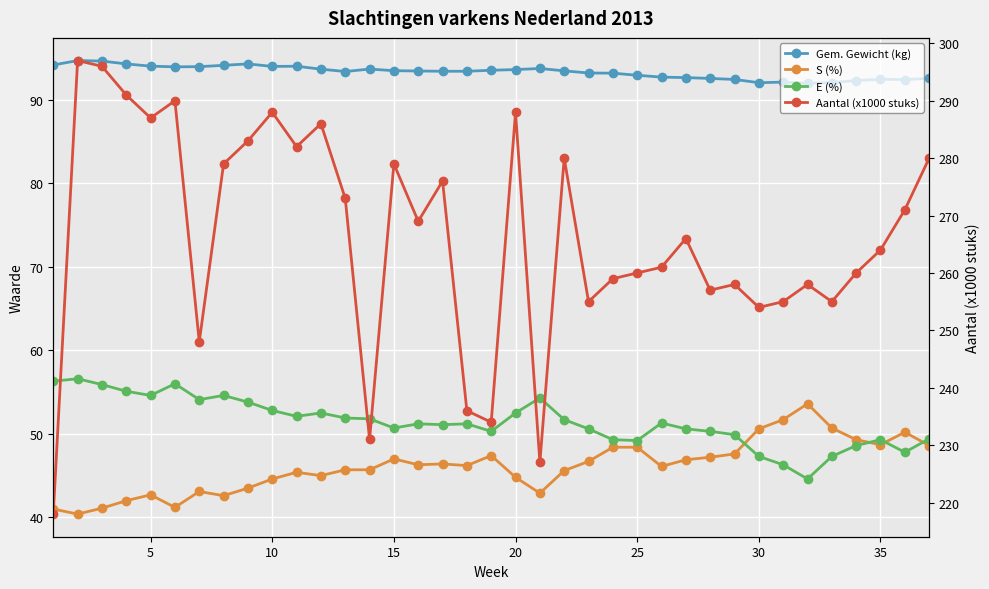

What is the total value across all series at 15?

482.4